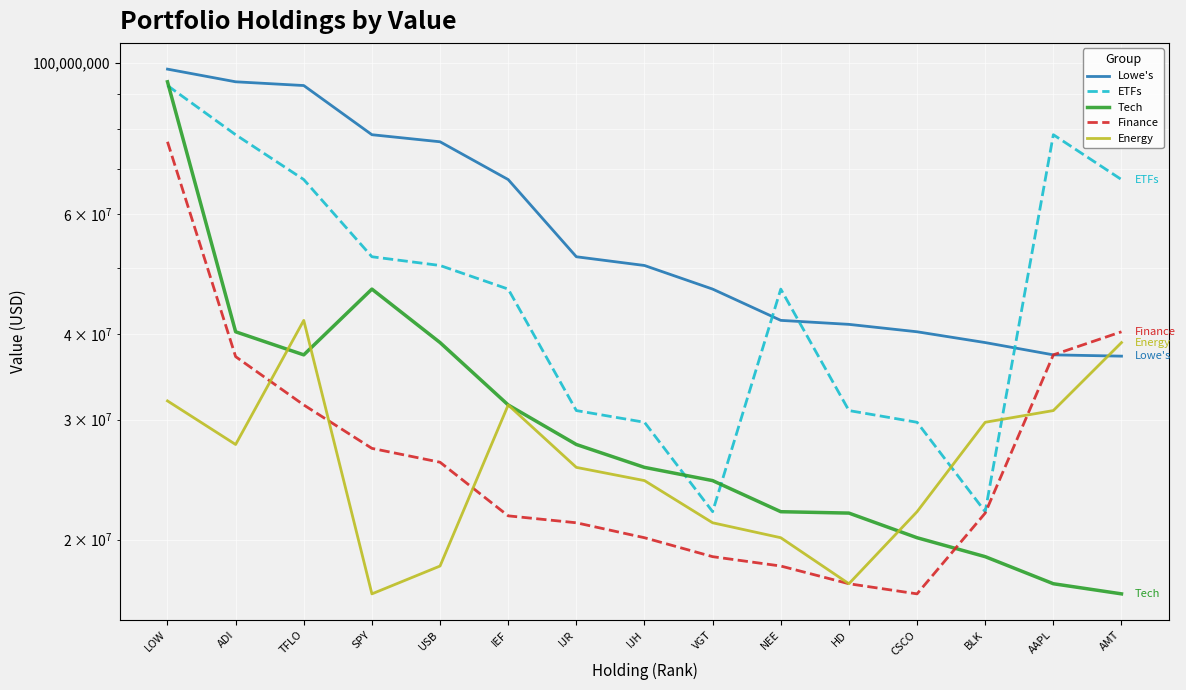

What are all the series names shown in the legend?

Lowe's, ETFs, Tech, Finance, Energy